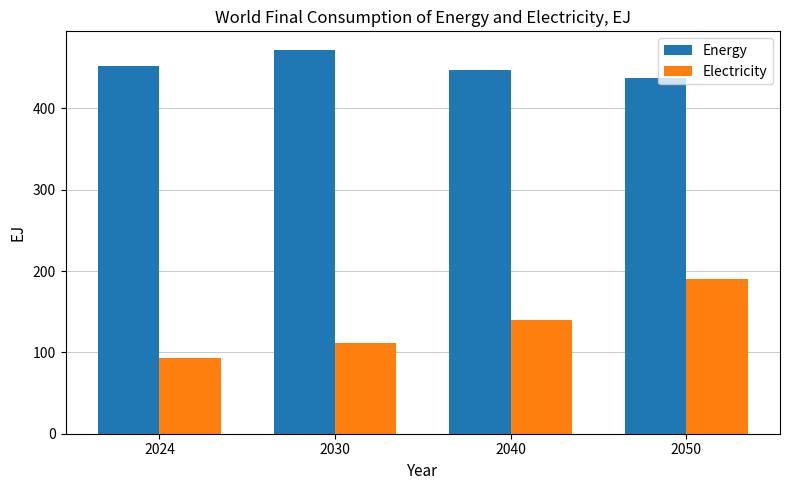

Which category has the highest value in the Energy series?

2030